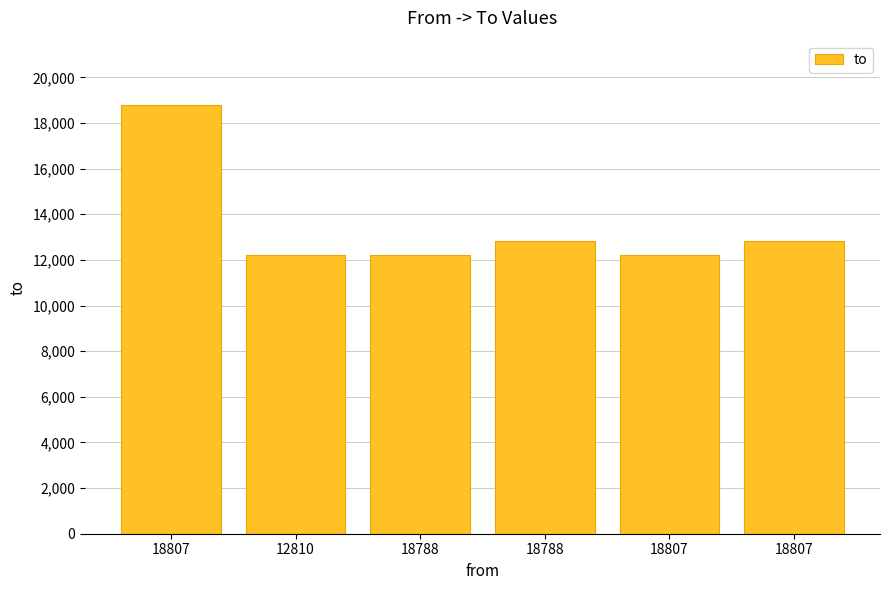

At which category does the chart reach its peak across all series?

18807